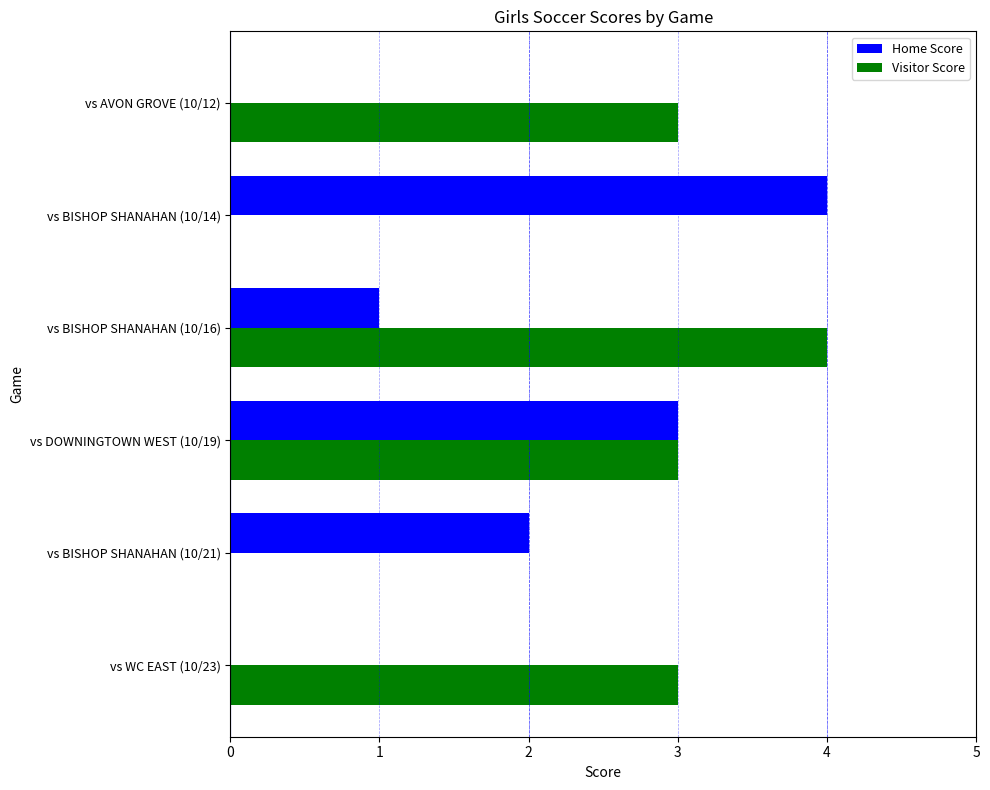

At which category is the sum across all series the highest?

vs DOWNINGTOWN WEST (10/19)